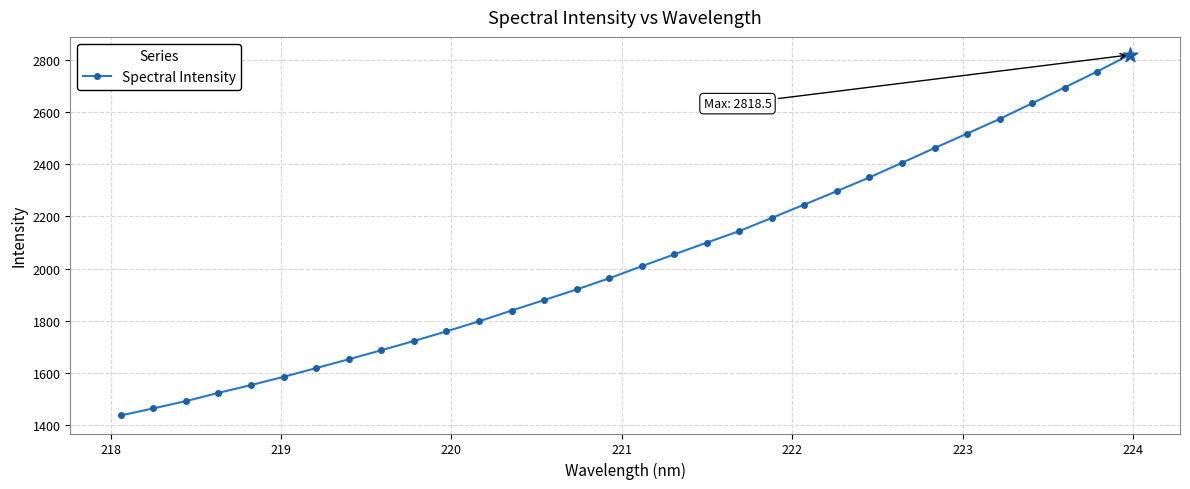

True or false: there are more than 2 points higher than both neighbors.

False